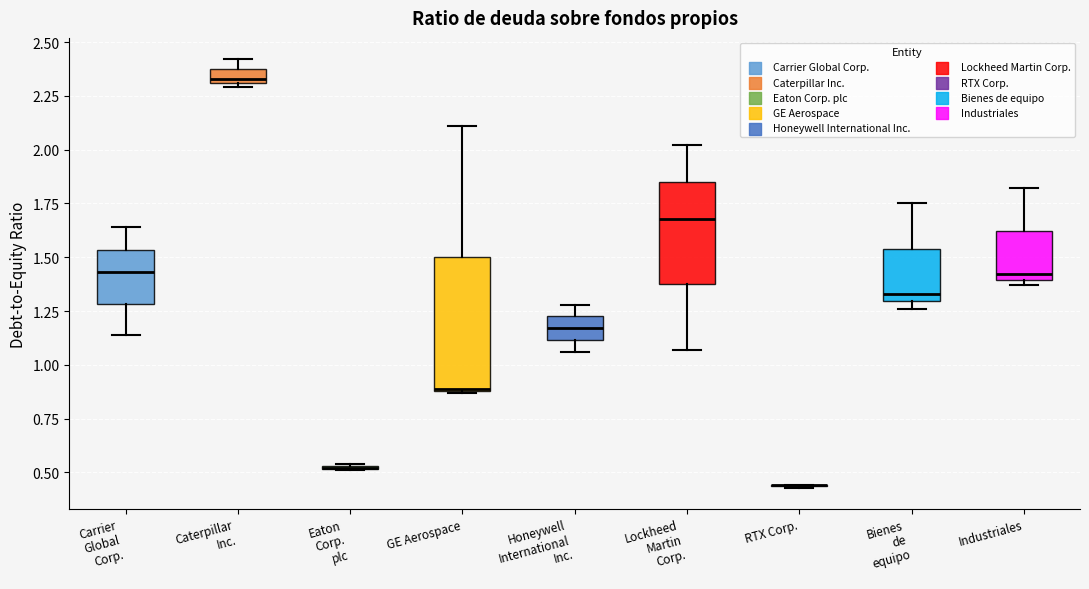

Where is the upper edge of the box for Industriales on the y-axis? The values are not printed on the chart, so give them approximately, as read against the axis.

1.60